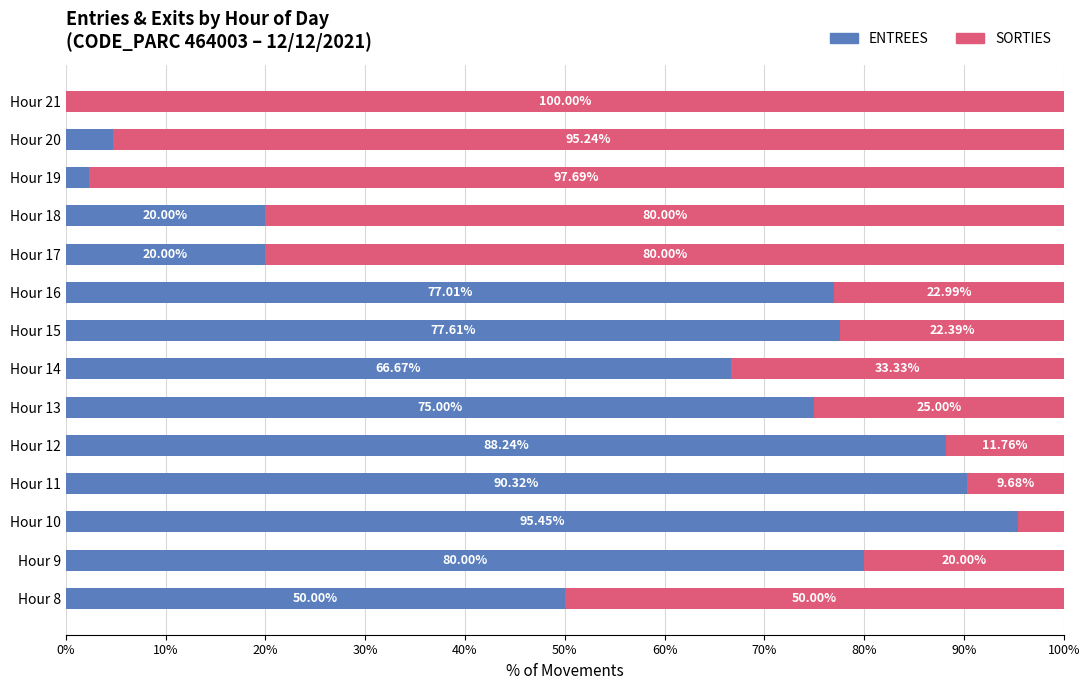

What is the total value across all series at Hour 19?

100.0